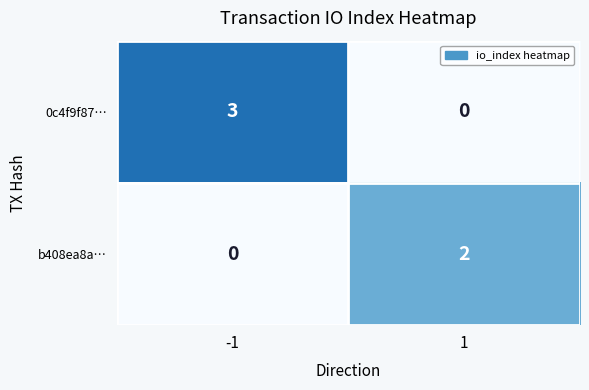

Which series has the largest total across all categories?

0c4f9f87…